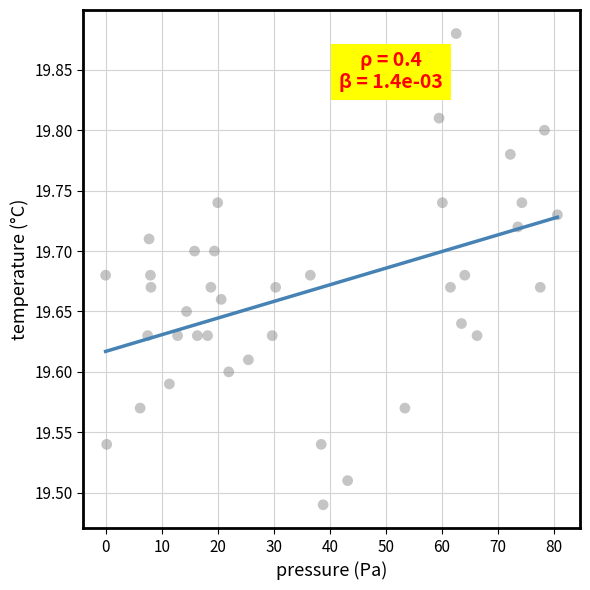

What is the range of X values (max minus min)?

80.6